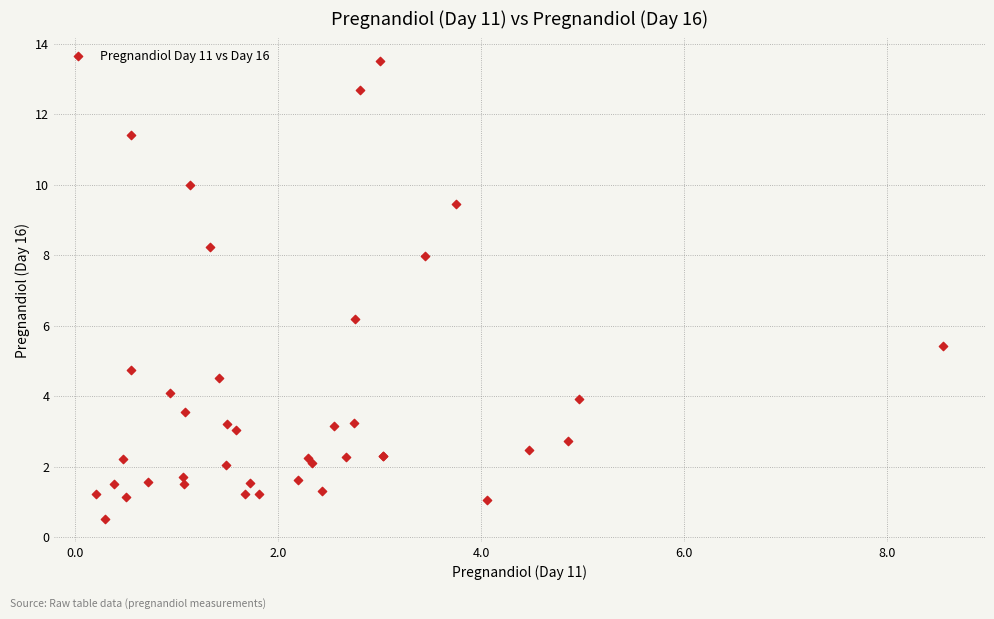

What Y value in the scatter plot is closest to 7?

6.2